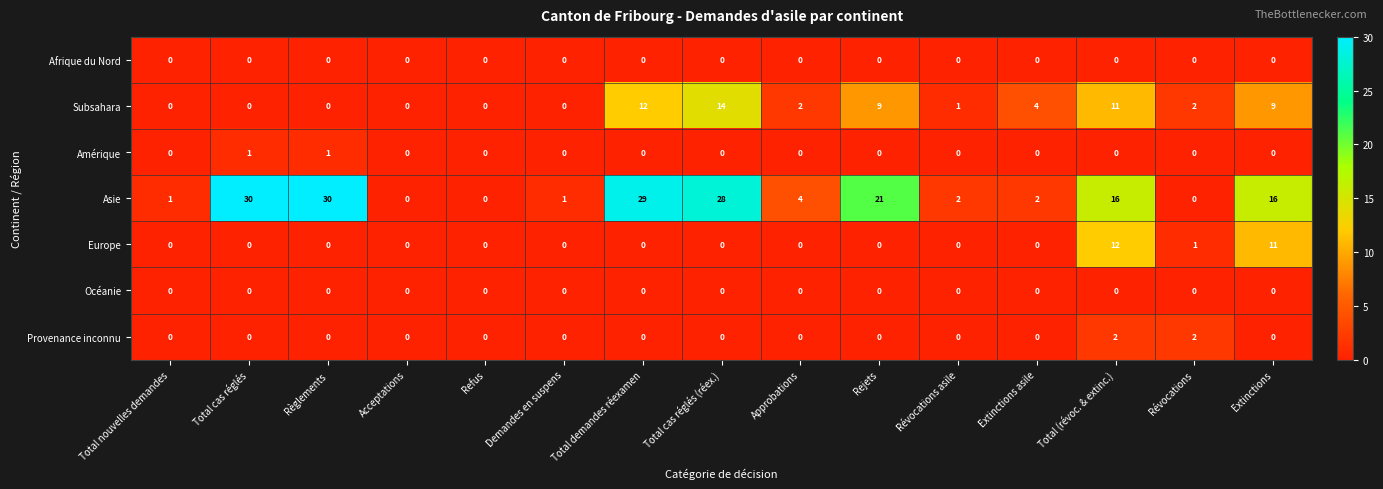

What is the greatest value displayed?

30